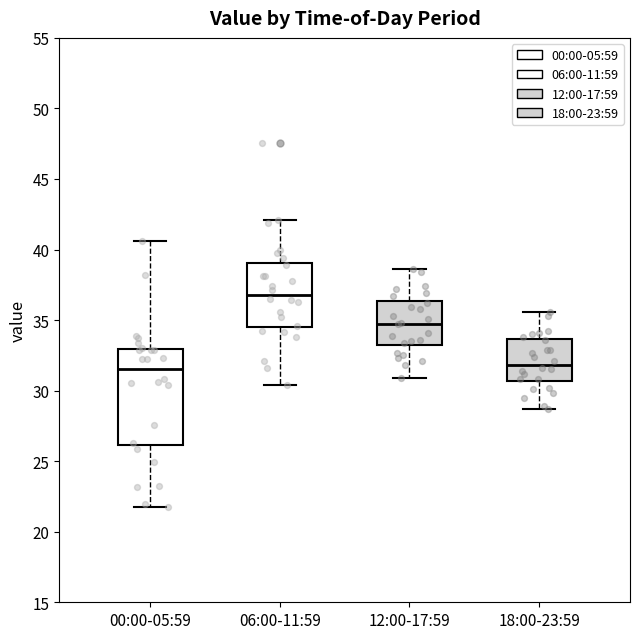

Comparing the boxes themselves (not the whiskers), which one is the tallest?

00:00-05:59